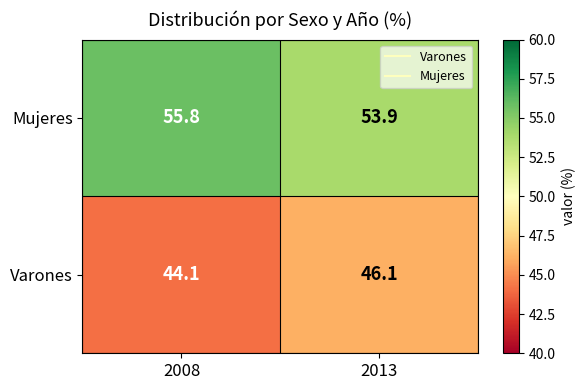

At which category does the chart reach its peak across all series?

2008